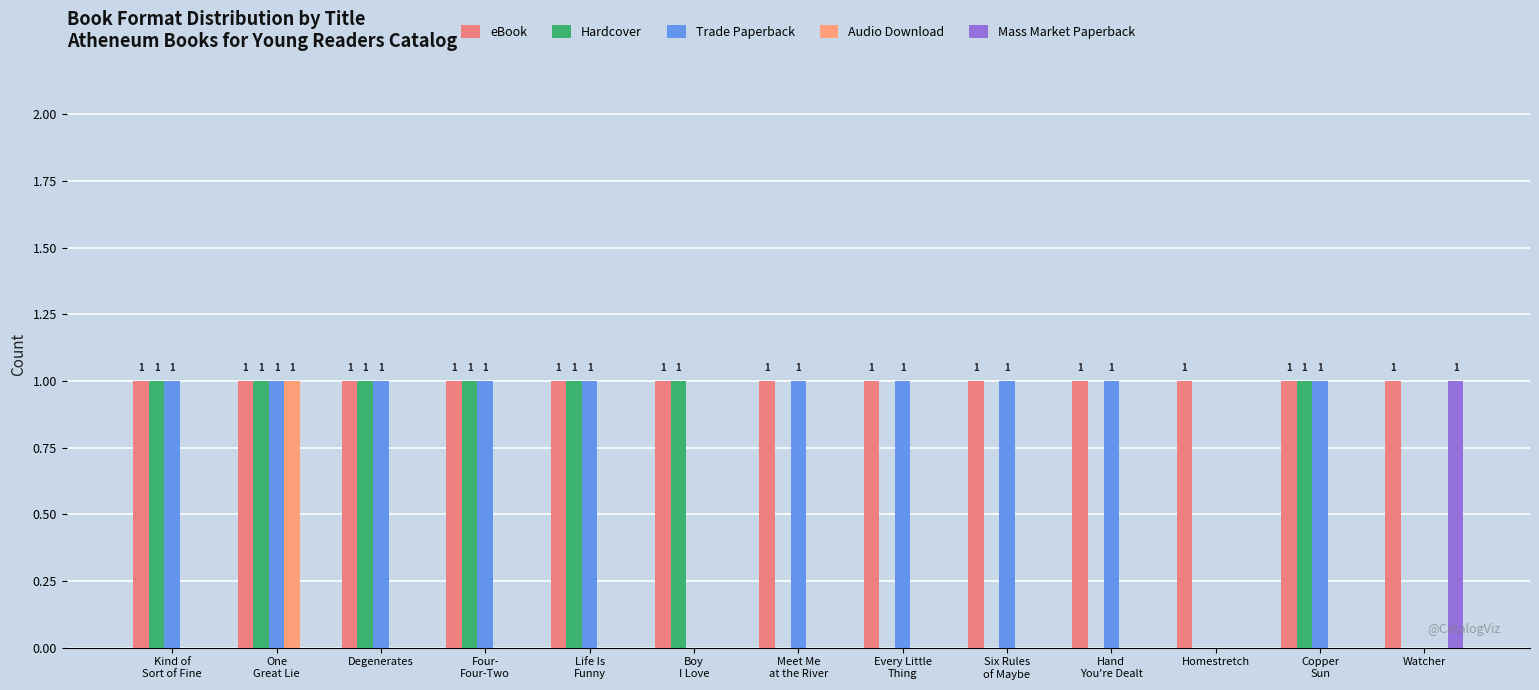

What is the spread (max minus min) of values at Every Little
Thing?

1